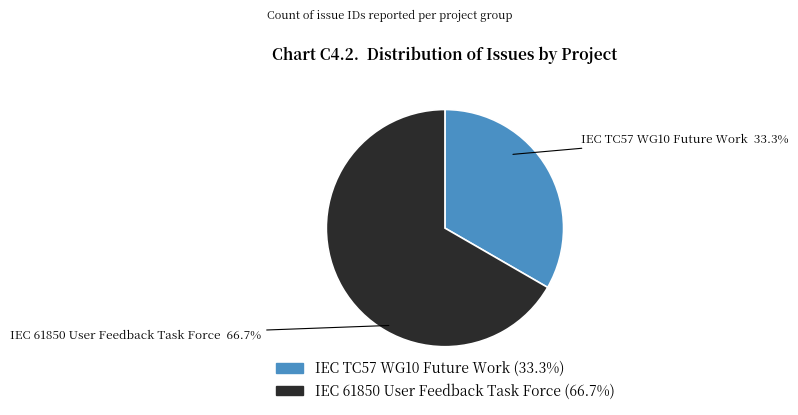

Between IEC 61850 User Feedback Task Force and IEC TC57 WG10 Future Work, which is larger?

IEC 61850 User Feedback Task Force